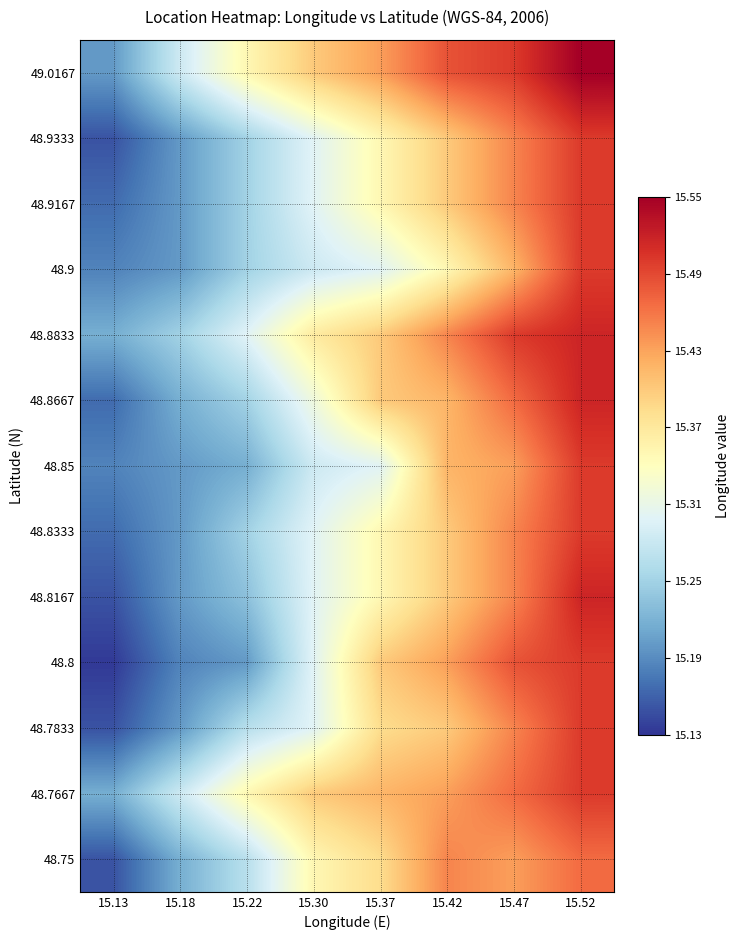

Reading left to right, transcribe all the data shown in this chart.

48.75: 15.13=15.2	15.18=15.2	15.22=15.3	15.30=15.3	15.37=15.4	15.42=15.4	15.47=15.4	15.52=15.5
48.7667: 15.13=15.2	15.18=15.3	15.22=15.3	15.30=15.4	15.37=15.4	15.42=15.4	15.47=15.5	15.52=15.5
48.7833: 15.13=15.2	15.18=15.2	15.22=15.3	15.30=15.3	15.37=15.4	15.42=15.4	15.47=15.4	15.52=15.5
48.8: 15.13=15.1	15.18=15.2	15.22=15.2	15.30=15.3	15.37=15.4	15.42=15.4	15.47=15.5	15.52=15.5
48.8167: 15.13=15.2	15.18=15.2	15.22=15.2	15.30=15.3	15.37=15.3	15.42=15.4	15.47=15.4	15.52=15.5
48.8333: 15.13=15.2	15.18=15.2	15.22=15.2	15.30=15.3	15.37=15.3	15.42=15.4	15.47=15.4	15.52=15.5
48.85: 15.13=15.2	15.18=15.2	15.22=15.2	15.30=15.3	15.37=15.3	15.42=15.4	15.47=15.4	15.52=15.5
48.8667: 15.13=15.2	15.18=15.2	15.22=15.2	15.30=15.3	15.37=15.4	15.42=15.4	15.47=15.5	15.52=15.5
48.8833: 15.13=15.2	15.18=15.2	15.22=15.3	15.30=15.4	15.37=15.4	15.42=15.4	15.47=15.5	15.52=15.5
48.9: 15.13=15.2	15.18=15.2	15.22=15.2	15.30=15.3	15.37=15.3	15.42=15.3	15.47=15.4	15.52=15.5
48.9167: 15.13=15.2	15.18=15.2	15.22=15.2	15.30=15.3	15.37=15.3	15.42=15.4	15.47=15.4	15.52=15.5
48.9333: 15.13=15.2	15.18=15.2	15.22=15.2	15.30=15.3	15.37=15.3	15.42=15.4	15.47=15.4	15.52=15.5
49.0167: 15.13=15.2	15.18=15.3	15.22=15.3	15.30=15.4	15.37=15.4	15.42=15.5	15.47=15.5	15.52=15.6